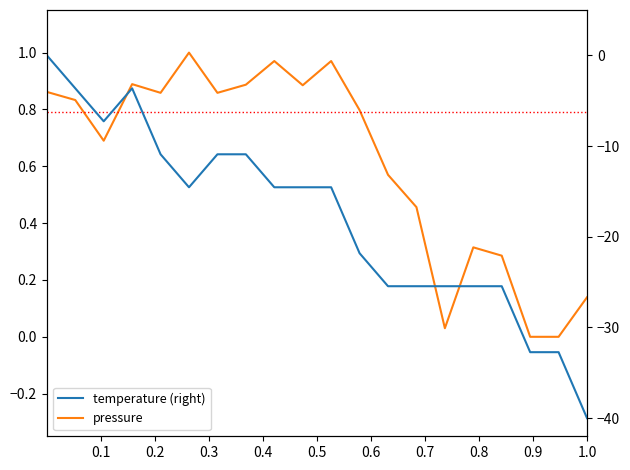

Is this an area chart (filled region under the line)?

No